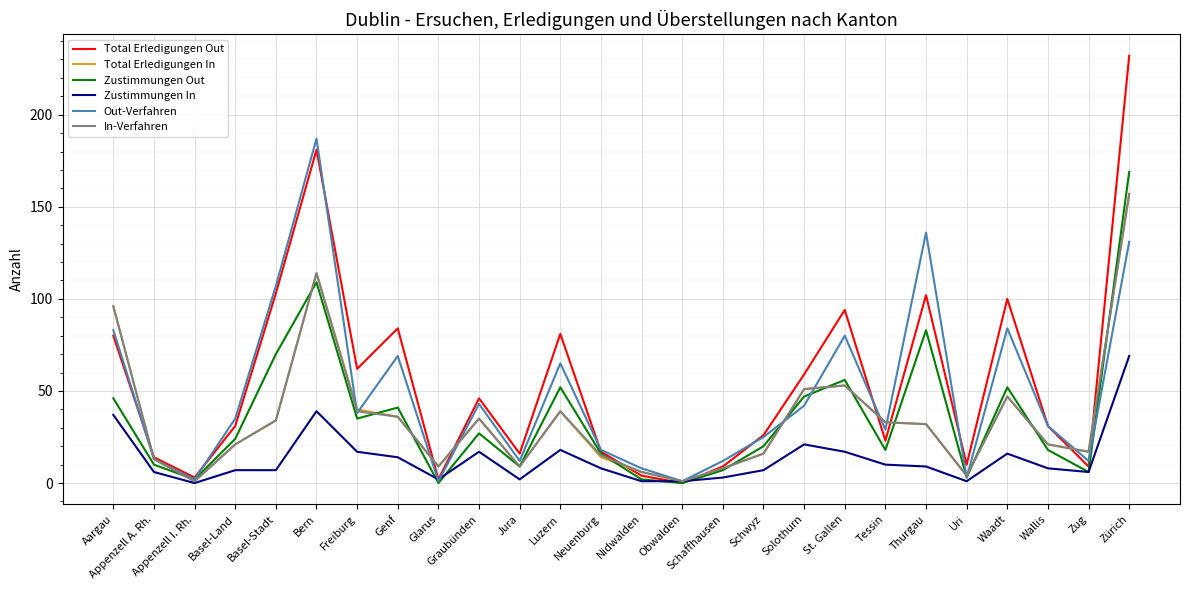

What position from the right is Appenzell A. Rh.?

25